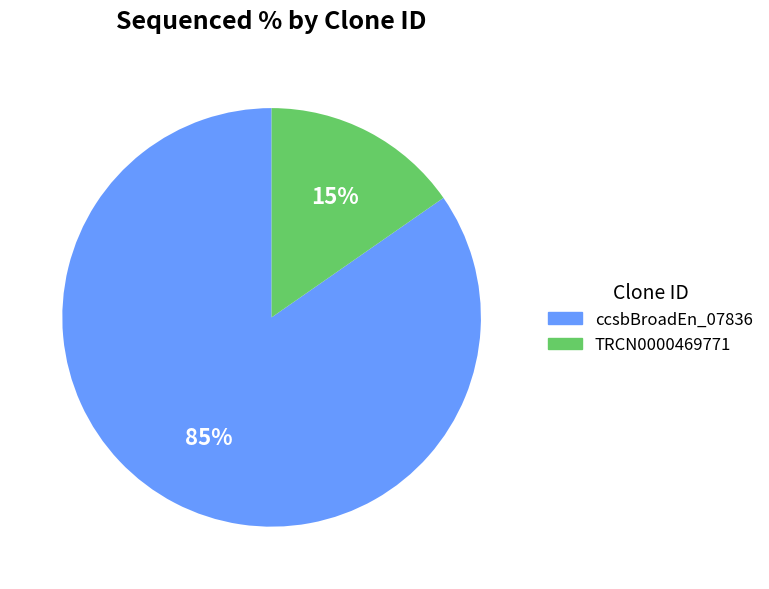

To the nearest percent, what is the average slice percentage?

50%